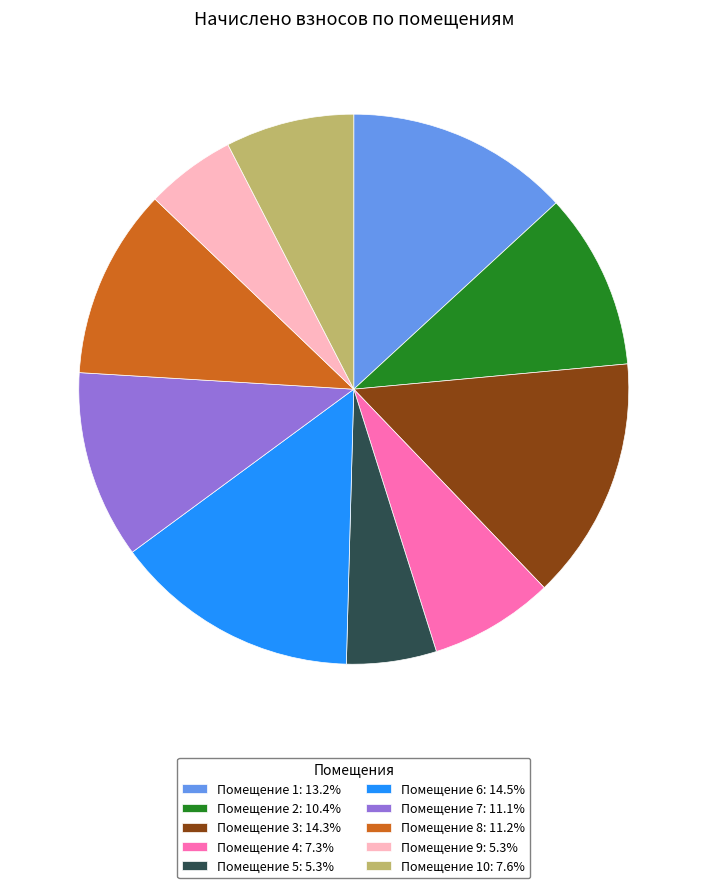

Approximately how many times larger is the value at Помещение 6: 14.5% compared to Помещение 9: 5.3%?

2.7